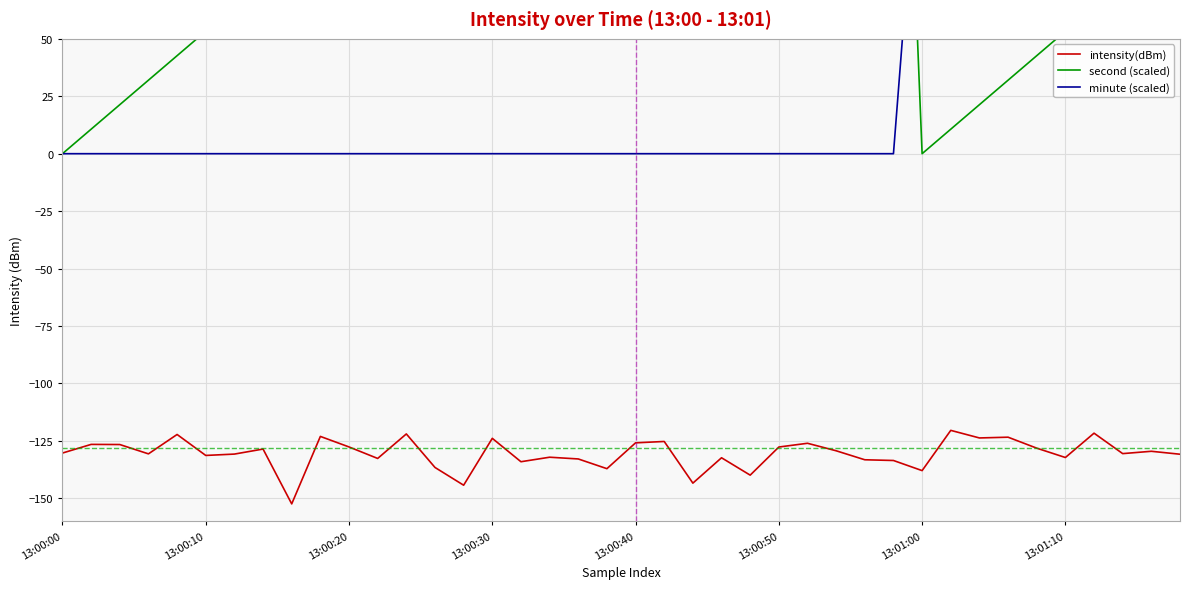

Is it true that intensity(dBm) equals -127.7 at 13:00:50?

True